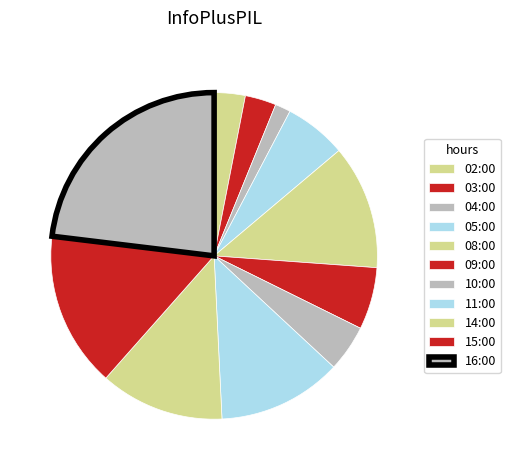

To the nearest percent, what portion does 05:00 represent?

6%